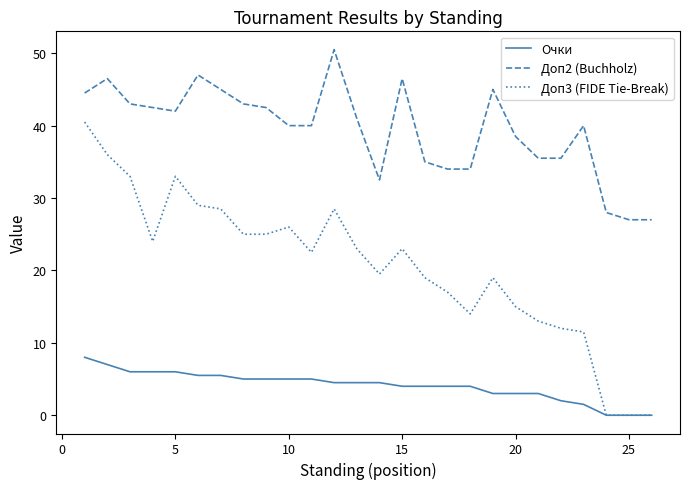

Which series has the largest total across all categories?

Доп2 (Buchholz)